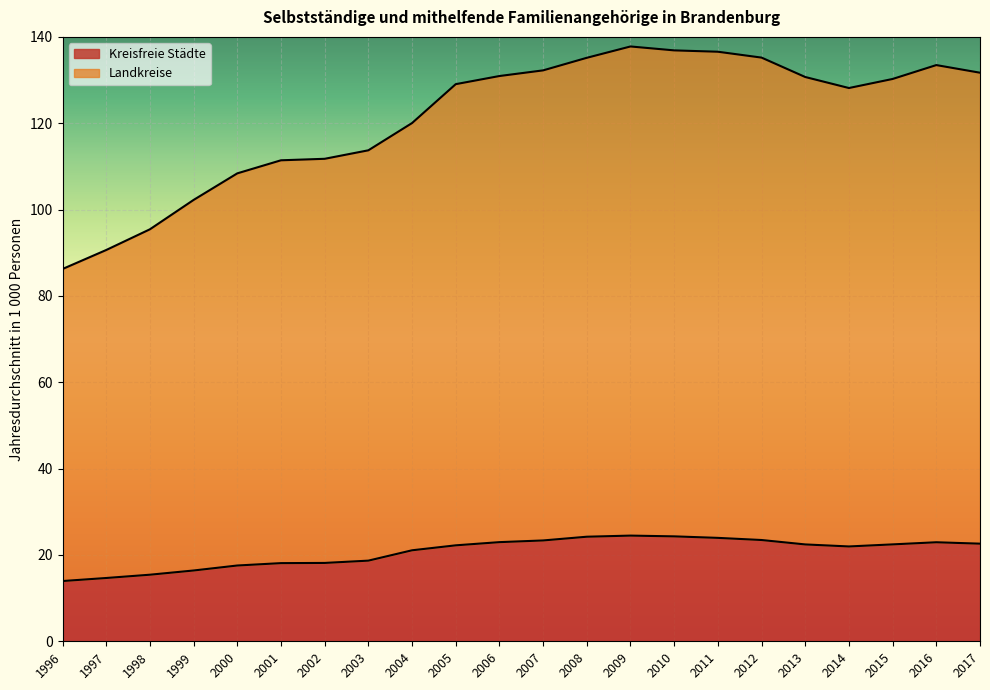

What is the minimum value shown in the chart?

14.0